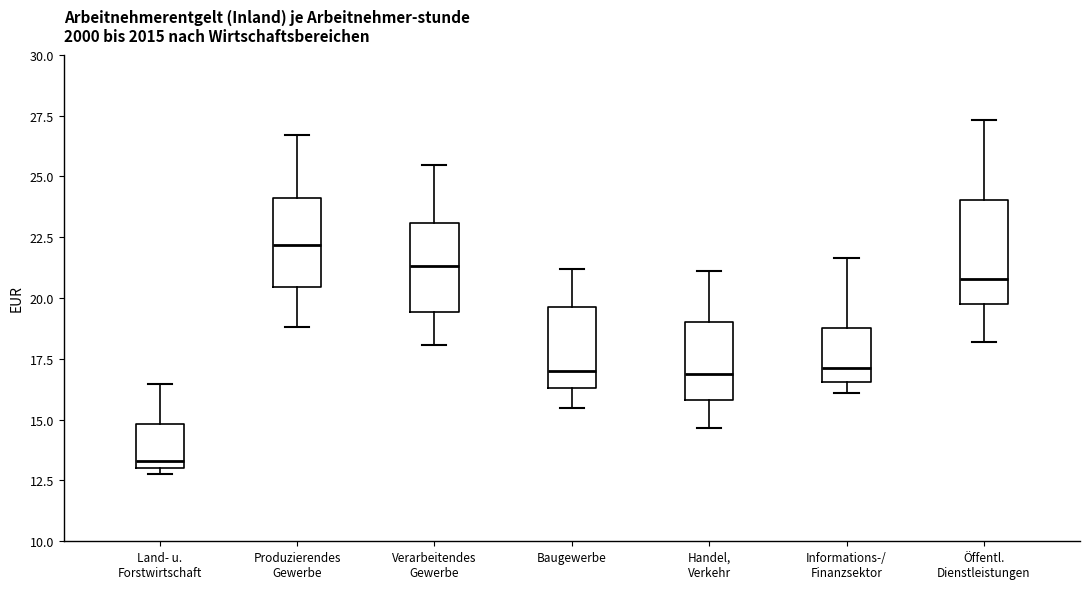

Which box has the lowest median line?

Land- u. Forstwirtschaft